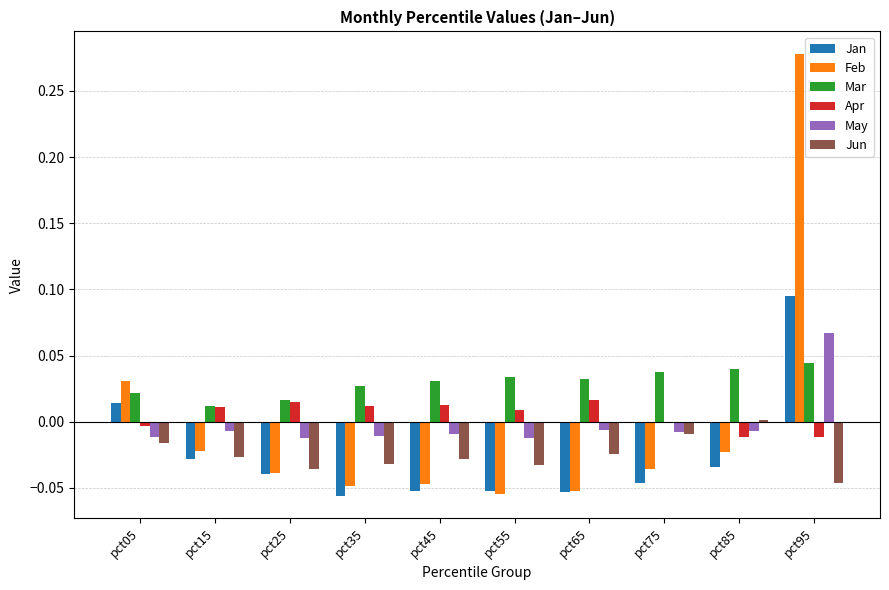

Which series has the largest total across all categories?

Mar